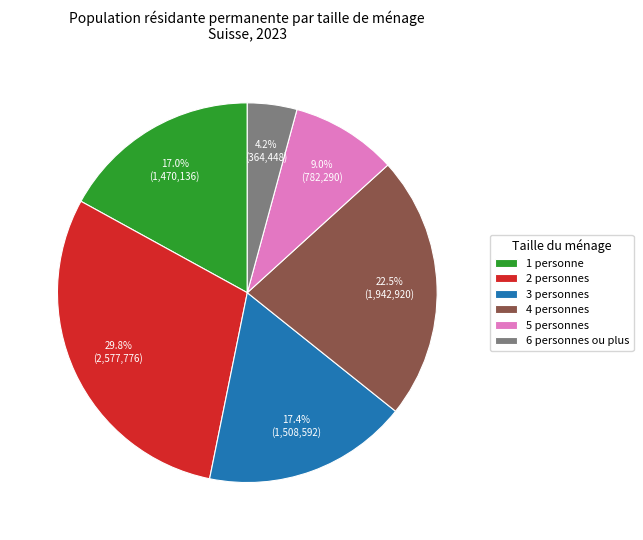

Approximately how many times larger is the value at 6 personnes ou plus compared to 5 personnes?

0.5